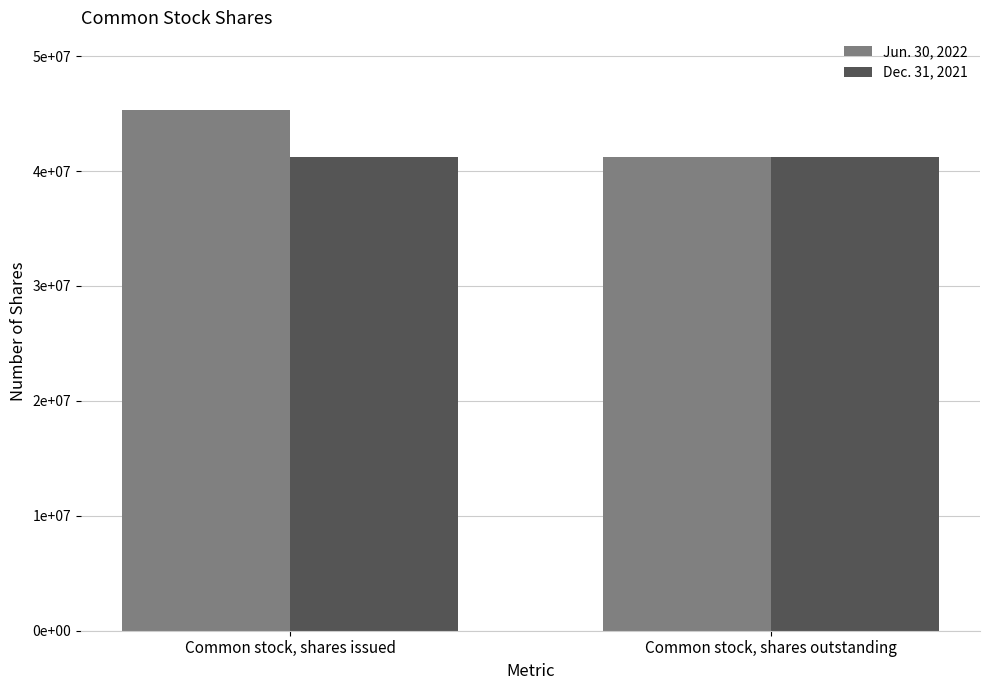

What are all the series names shown in the legend?

Jun. 30, 2022, Dec. 31, 2021